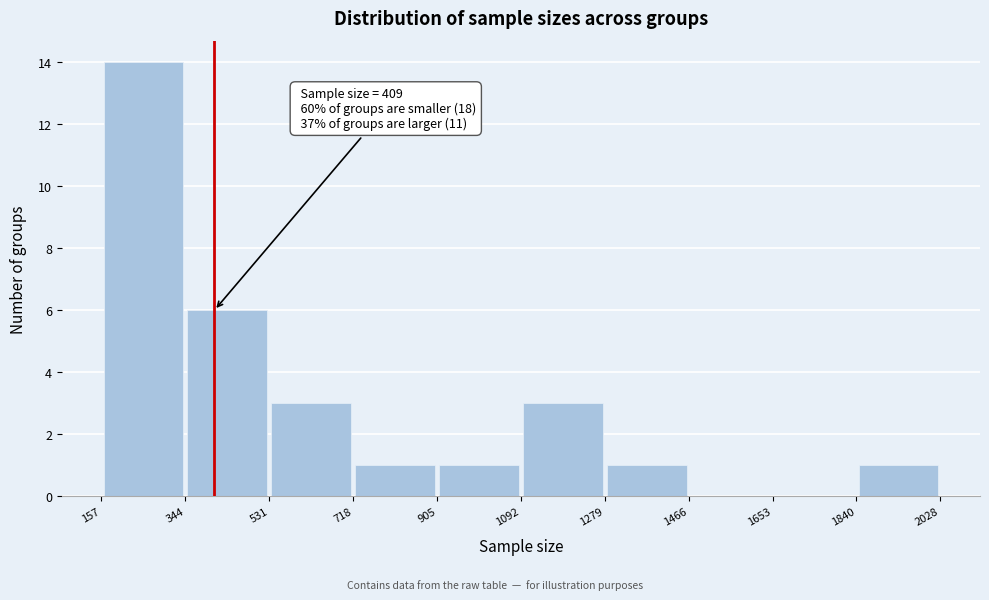

Over which range of the x-axis is the bar tallest?

157 to 344